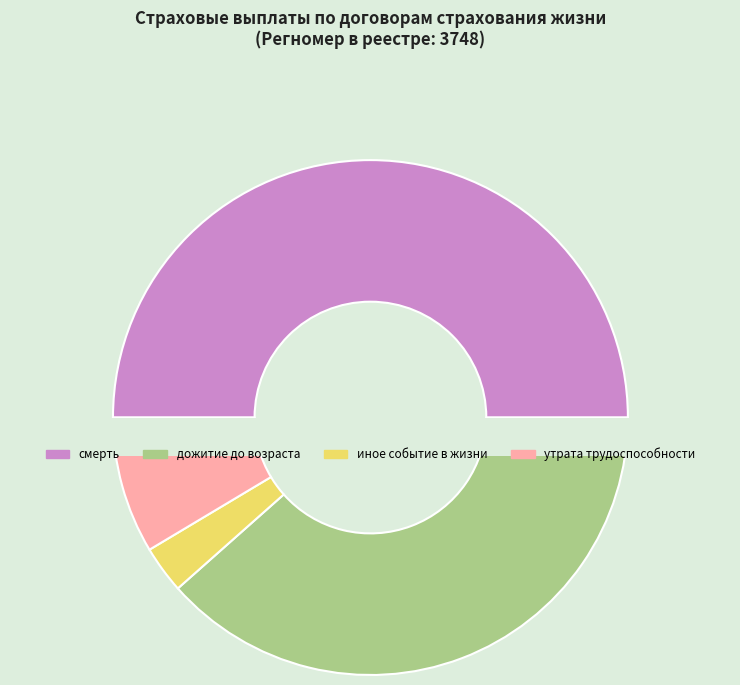

What is the ratio of the value at наступление иного события в жизни to the value at дожитие до определенного возраста?

0.1